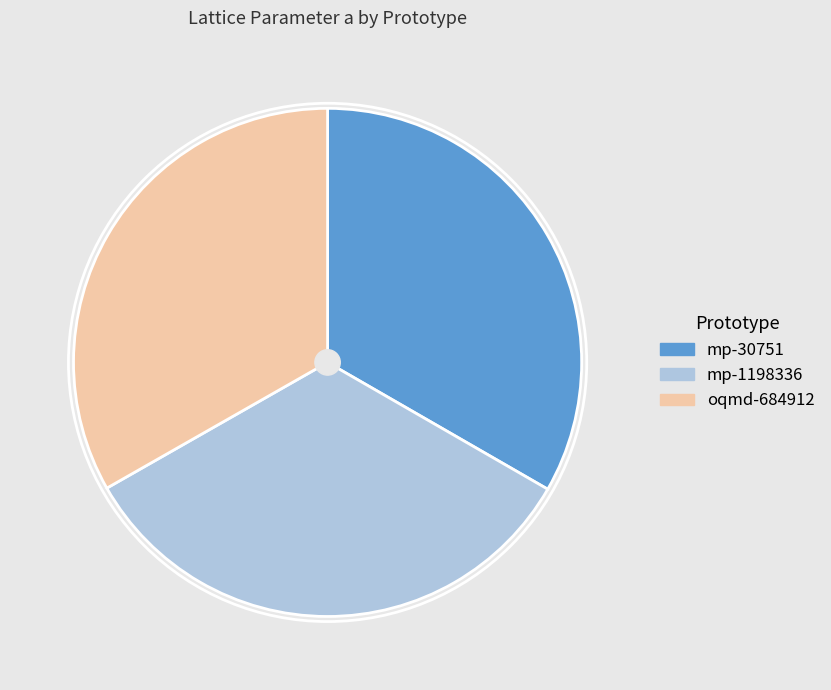

True or false: oqmd-684912 accounts for 42% of the total.

False